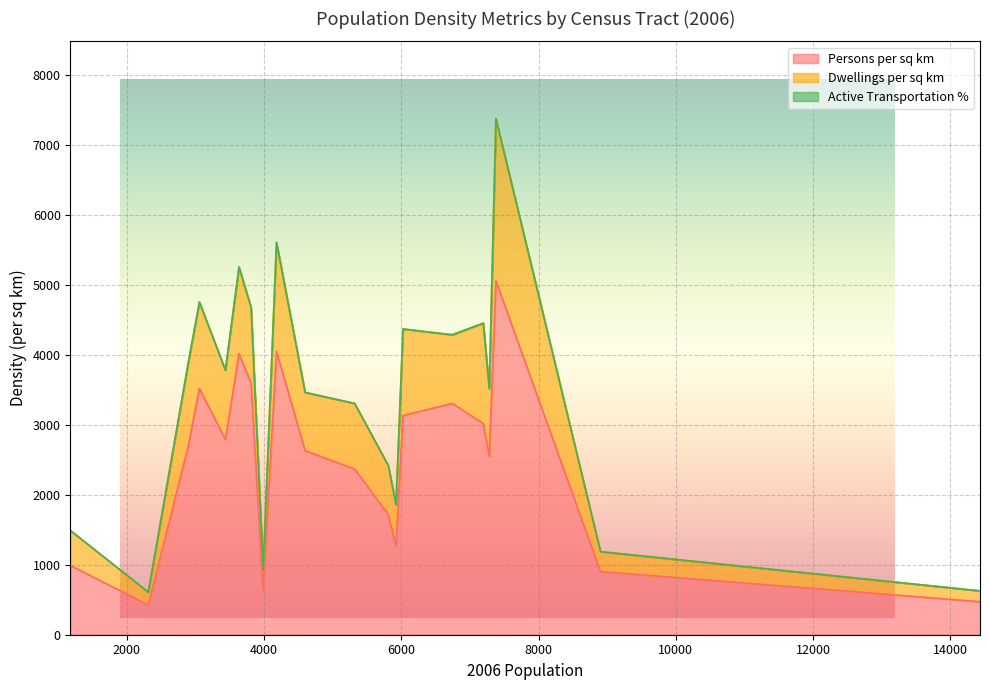

At which label does Active Transportation % reach its peak?

5923